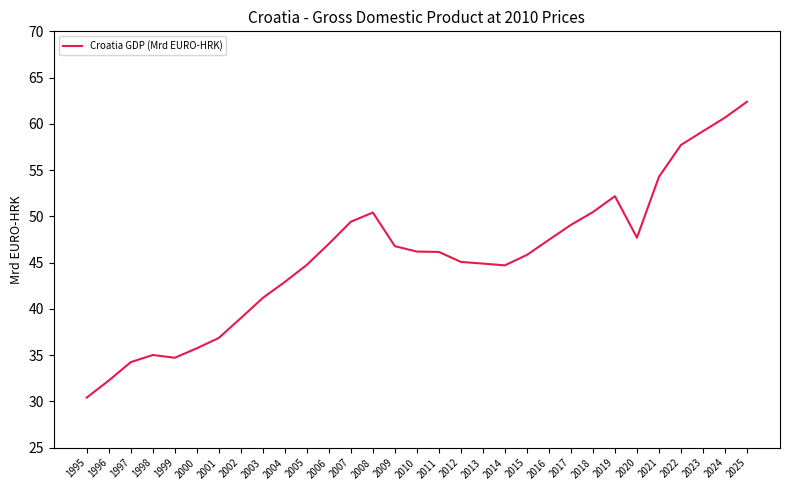

What is the change in value from 2015 to 2018?

+4.6